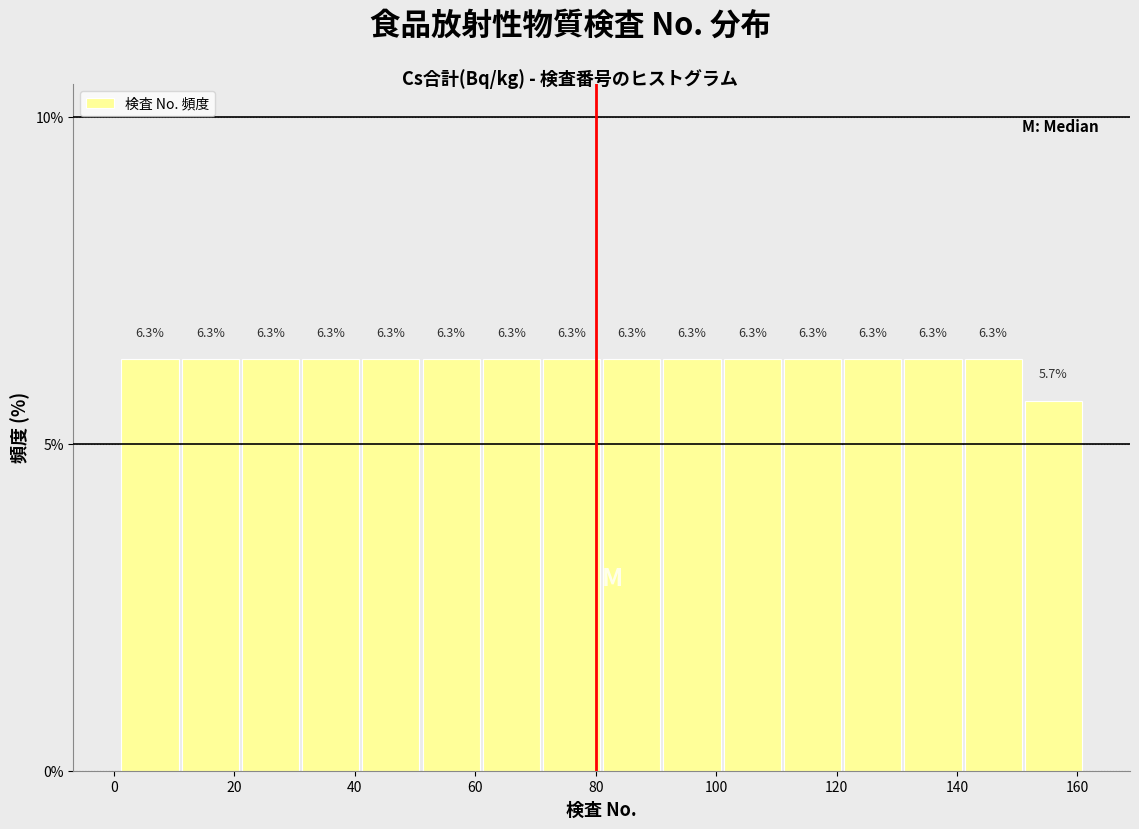

Reading left to right, transcribe this chart: for each bar, give the range it covers on the x-axis and its height. The bar edges are not printed on the chart, so give them approximately, as read against the axis.

1 to 11: 6.3
11 to 21: 6.3
21 to 31: 6.3
31 to 41: 6.3
41 to 51: 6.3
51 to 61: 6.3
61 to 71: 6.3
71 to 81: 6.3
81 to 91: 6.3
91 to 101: 6.3
101 to 111: 6.3
111 to 121: 6.3
121 to 131: 6.3
131 to 141: 6.3
141 to 151: 6.3
151 to 161: 5.7